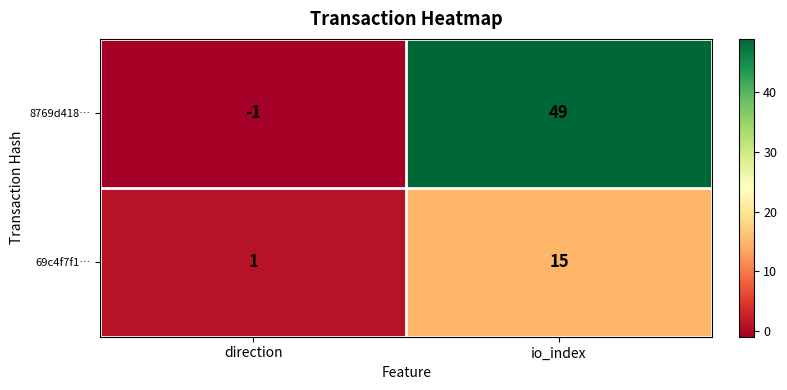

Is it true that 69c4f7f1… equals 2 at direction?

False